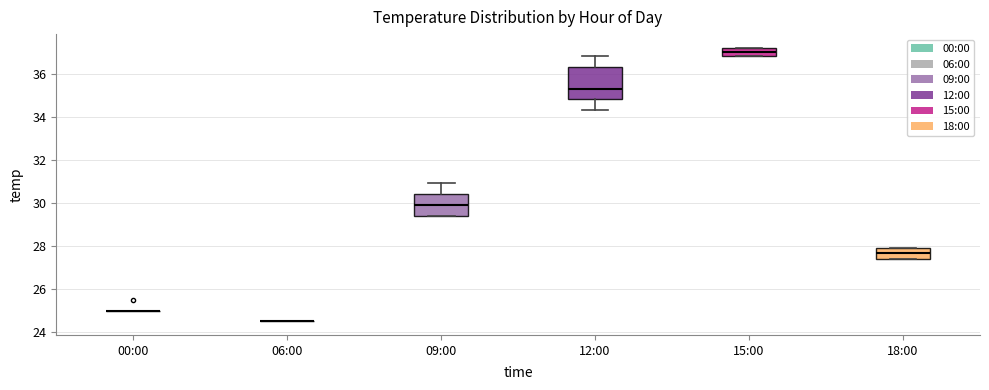

Where does the median line of the box for 09:00 sit on the y-axis? The values are not printed on the chart, so give them approximately, as read against the axis.

30.0